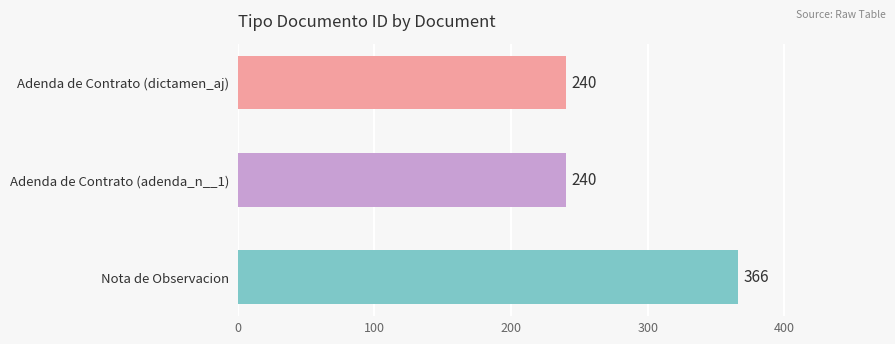

Reading top to bottom, list all the values displayed in this chart.

240	240	366